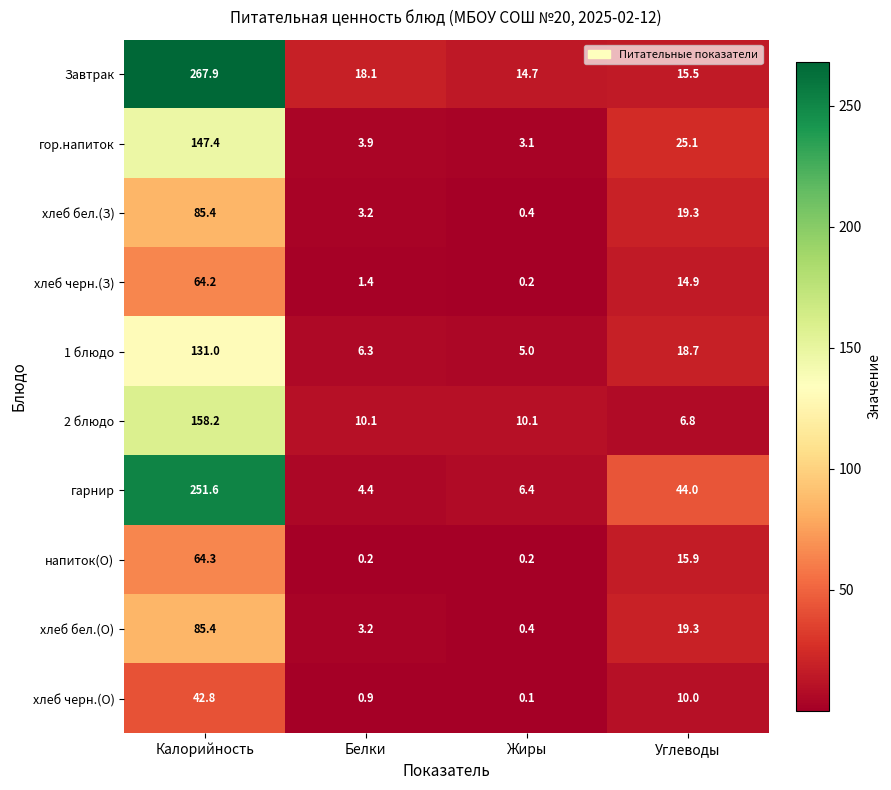

The хлеб черн.(З) series shows 1.4 at Белки. True or false?

True